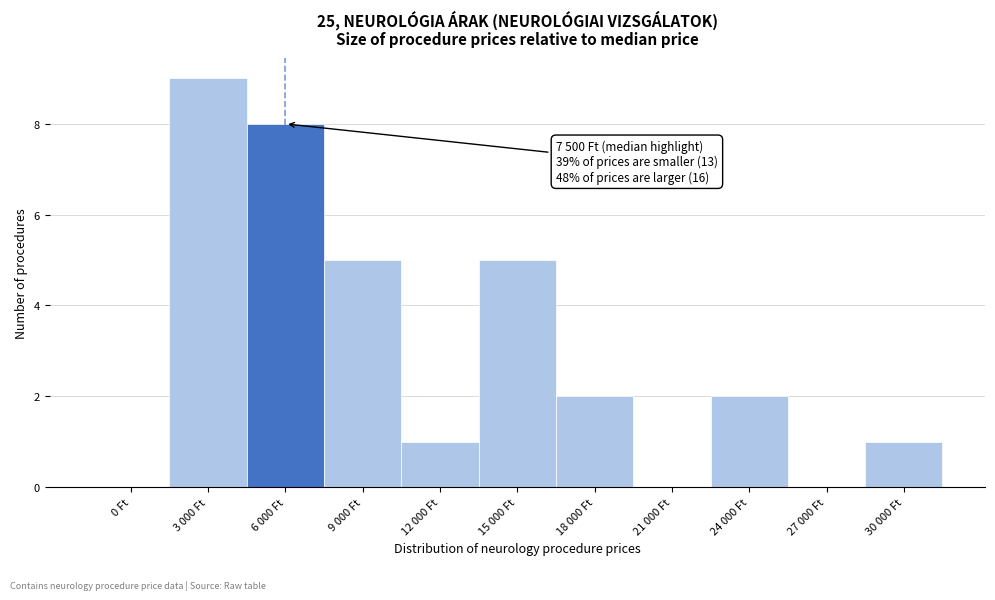

Reading right to left, extract all data points from this chart.

30 000 Ft=1	27 000 Ft=0	24 000 Ft=2	21 000 Ft=0	18 000 Ft=2	15 000 Ft=5	12 000 Ft=1	9 000 Ft=5	6 000 Ft=8	3 000 Ft=9	0 Ft=0